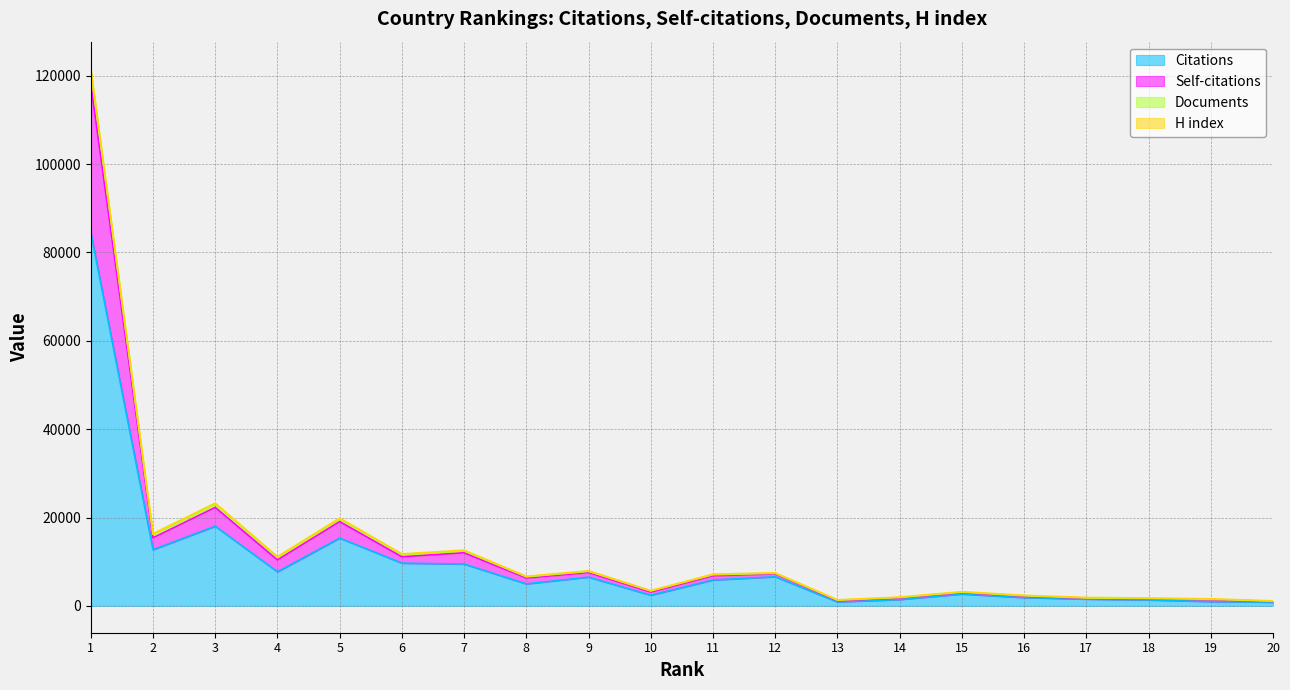

True or false: Citations and Self-citations cross at least once.

False